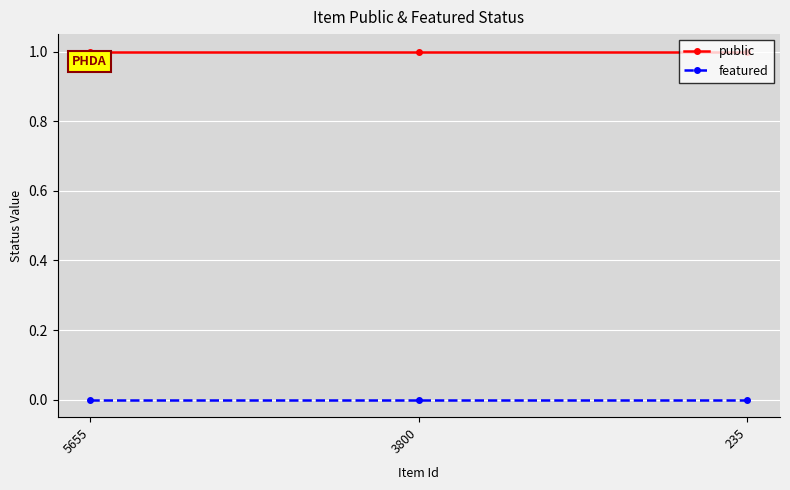

List the series in order of their overall mean, highest first.

public, featured